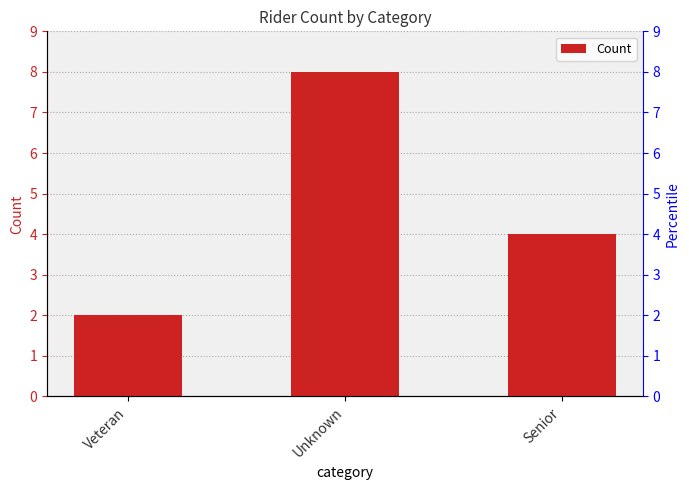

True or false: the data shows 1 at Veteran.

False